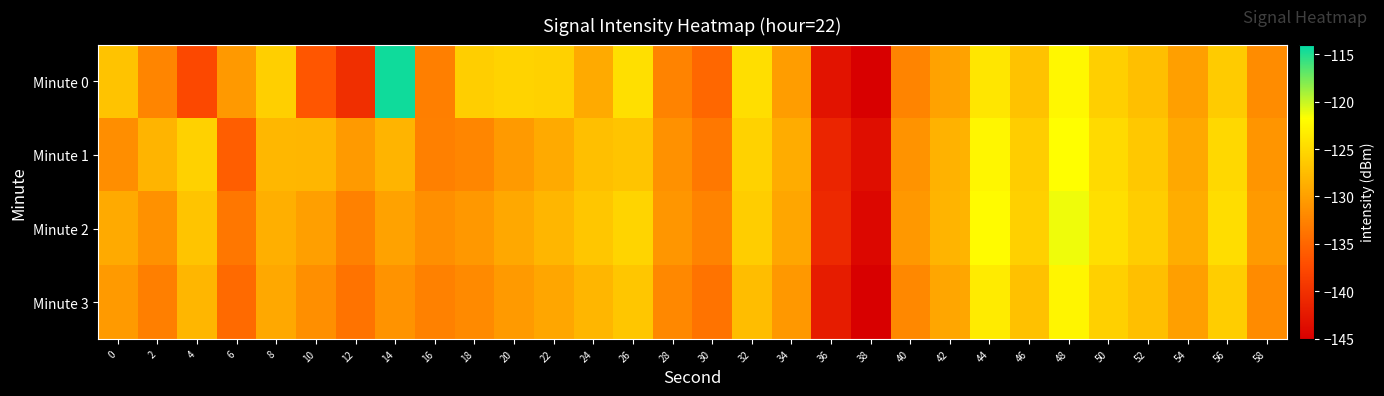

Reading left to right, list all the values displayed in this chart.

Minute 0: 0=-126.9	2=-132.2	4=-137.6	6=-130.6	8=-125.9	10=-136.4	12=-140.1	14=-114.5	16=-132.8	18=-126.0	20=-125.5	22=-125.7	24=-129.1	26=-124.5	28=-132.5	30=-134.9	32=-124.6	34=-130.2	36=-143.0	38=-145.1	40=-132.4	42=-129.8	44=-123.9	46=-127.1	48=-122.4	50=-125.9	52=-127.2	54=-130.1	56=-126.2	58=-131.7
Minute 1: 0=-131.5	2=-128.2	4=-125.7	6=-135.7	8=-127.9	10=-128.1	12=-130.4	14=-128.3	16=-132.8	18=-132.2	20=-130.5	22=-129.1	24=-127.3	26=-126.8	28=-131.2	30=-133.4	32=-125.6	34=-128.9	36=-141.2	38=-143.5	40=-131.1	42=-128.4	44=-122.5	46=-126.1	48=-121.8	50=-124.9	52=-126.5	54=-129.2	56=-125.1	58=-130.9
Minute 2: 0=-129.1	2=-131.2	4=-126.8	6=-133.5	8=-128.7	10=-130.1	12=-132.6	14=-129.8	16=-131.4	18=-130.6	20=-129.2	22=-128.1	24=-126.7	26=-125.4	28=-130.8	30=-132.5	32=-126.1	34=-129.4	36=-140.8	38=-144.2	40=-130.7	42=-128.2	44=-122.1	46=-125.8	48=-121.3	50=-124.5	52=-126.0	54=-128.8	56=-124.7	58=-130.5
Minute 3: 0=-130.5	2=-132.8	4=-128.1	6=-134.7	8=-129.3	10=-131.4	12=-133.9	14=-131.1	16=-132.7	18=-131.9	20=-130.5	22=-129.4	24=-128.0	26=-126.7	28=-132.1	30=-133.8	32=-127.4	34=-130.7	36=-142.1	38=-145.5	40=-132.0	42=-129.5	44=-123.4	46=-127.1	48=-122.6	50=-125.8	52=-127.3	54=-130.1	56=-126.0	58=-131.8